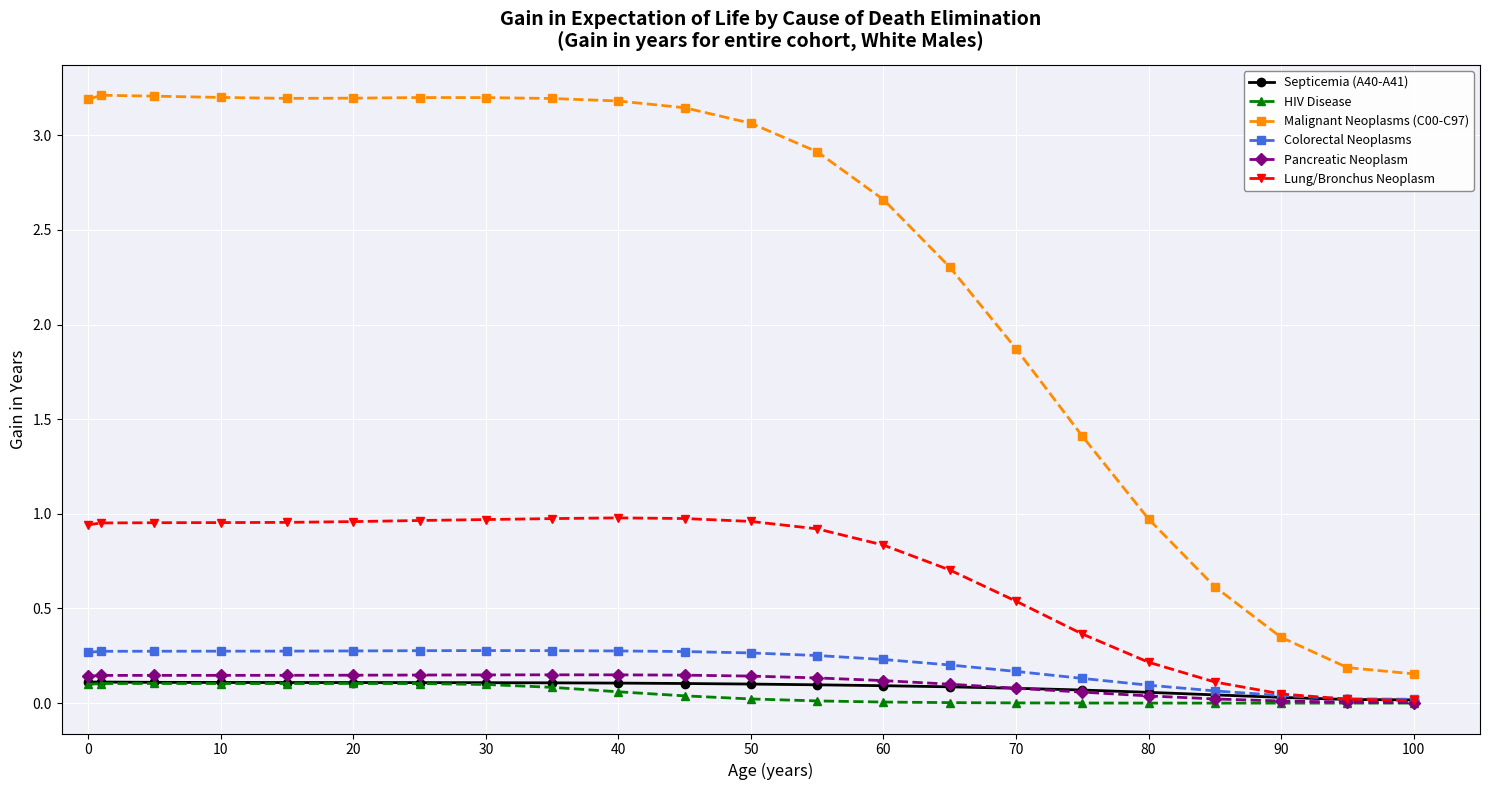

At how many categories does at least one series exceed 2?

15